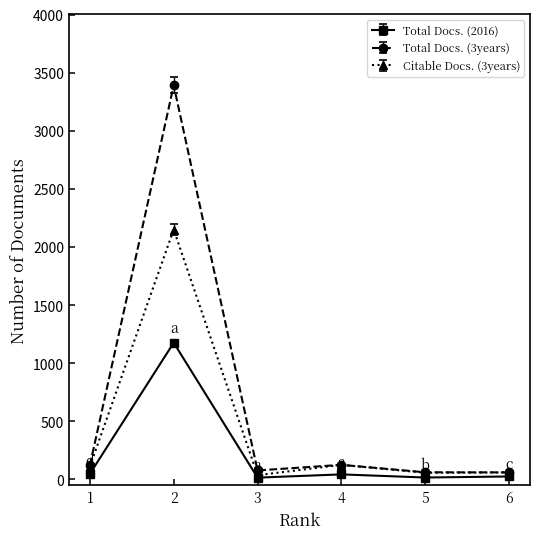

List the series in order of their overall mean, lowest first.

Total Docs. (2016), Citable Docs. (3years), Total Docs. (3years)